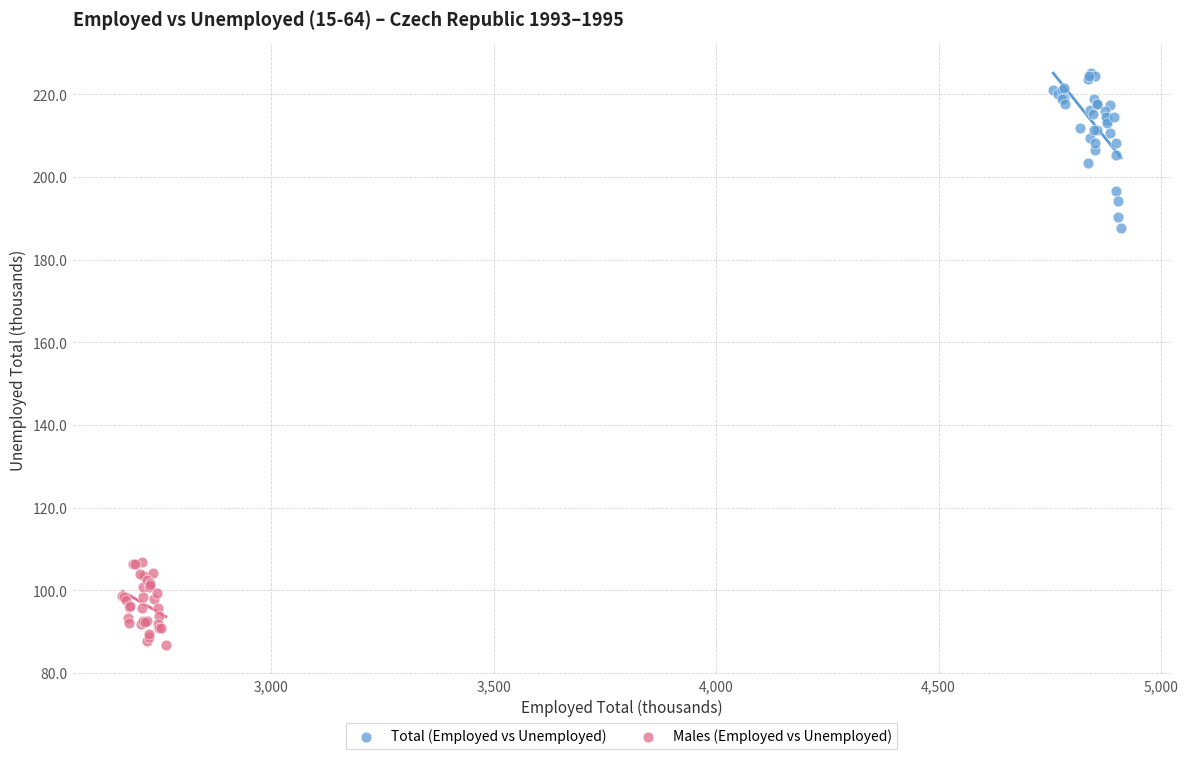

Which series has the widest spread of Y values?

Total (Employed vs Unemployed)